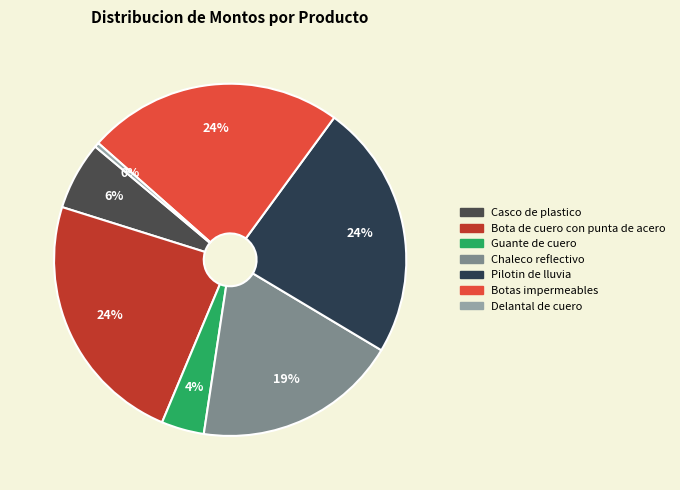

Is there a majority slice in this chart?

No